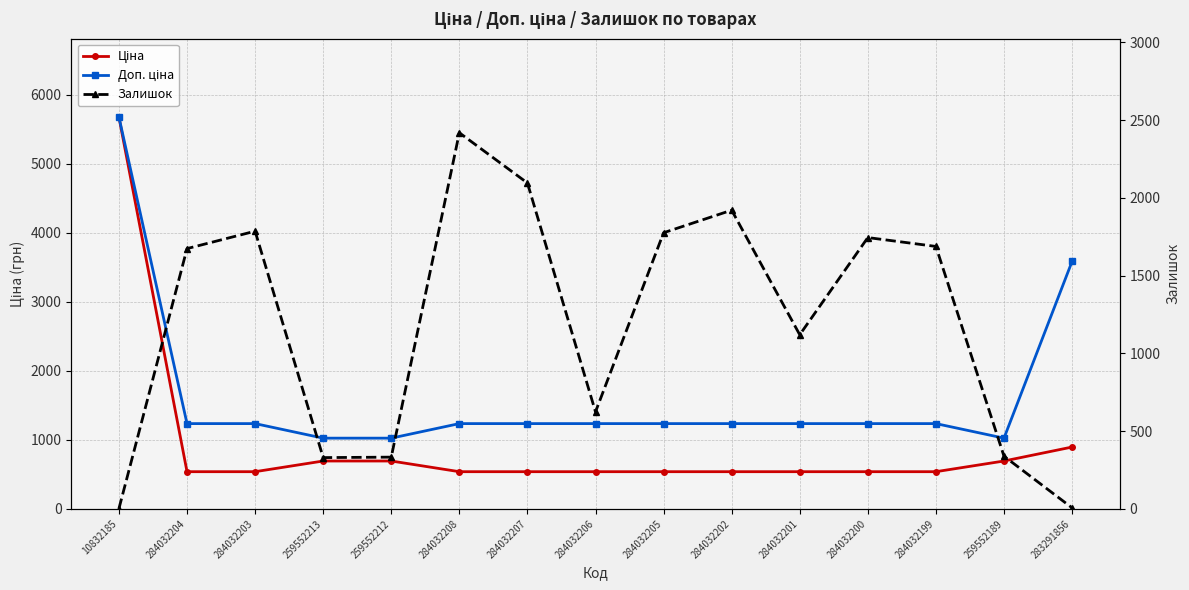

At which category is the sum across all series the highest?

10832185